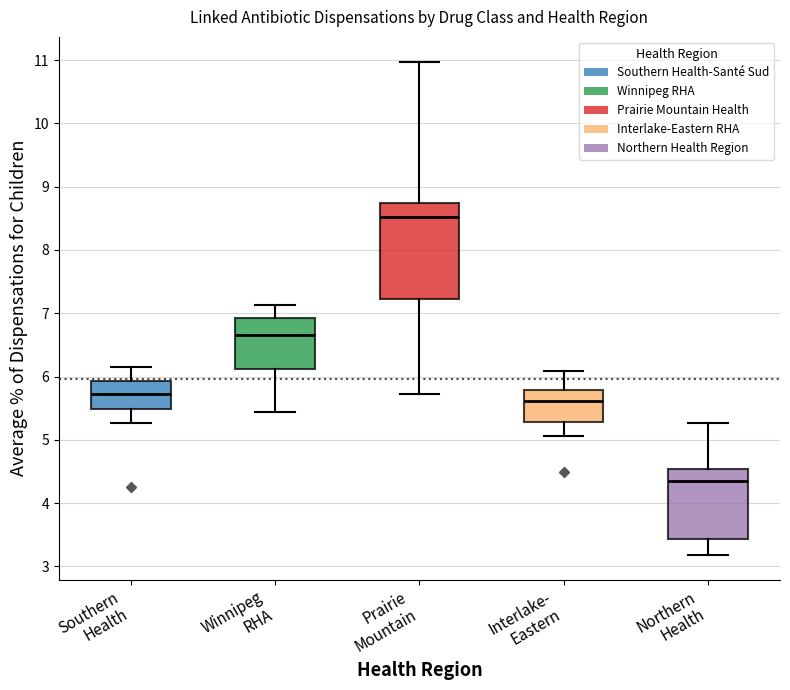

Reading left to right, read every box against the y-axis: the position of its median line, the range the box covers, and the ends of its whiskers. The values are not printed on the chart, so give them approximately, as read against the axis.

Southern Health: median 5.7, box 5.5 to 5.9, whiskers 5.3 to 6.2
Winnipeg RHA: median 6.7, box 6.1 to 6.9, whiskers 5.4 to 7.1
Prairie Mountain: median 8.5, box 7.2 to 8.7, whiskers 5.7 to 11.0
Interlake- Eastern: median 5.6, box 5.3 to 5.8, whiskers 5.1 to 6.1
Northern Health: median 4.4, box 3.4 to 4.5, whiskers 3.2 to 5.3